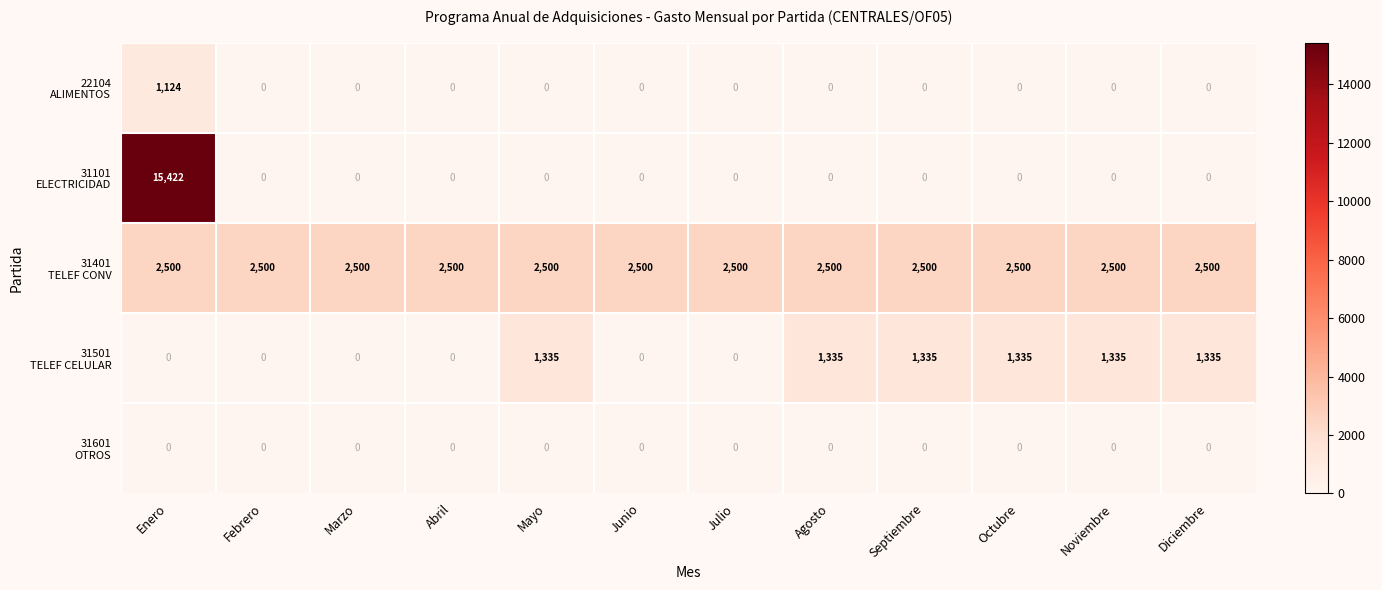

Which category has the highest value across all series?

Enero